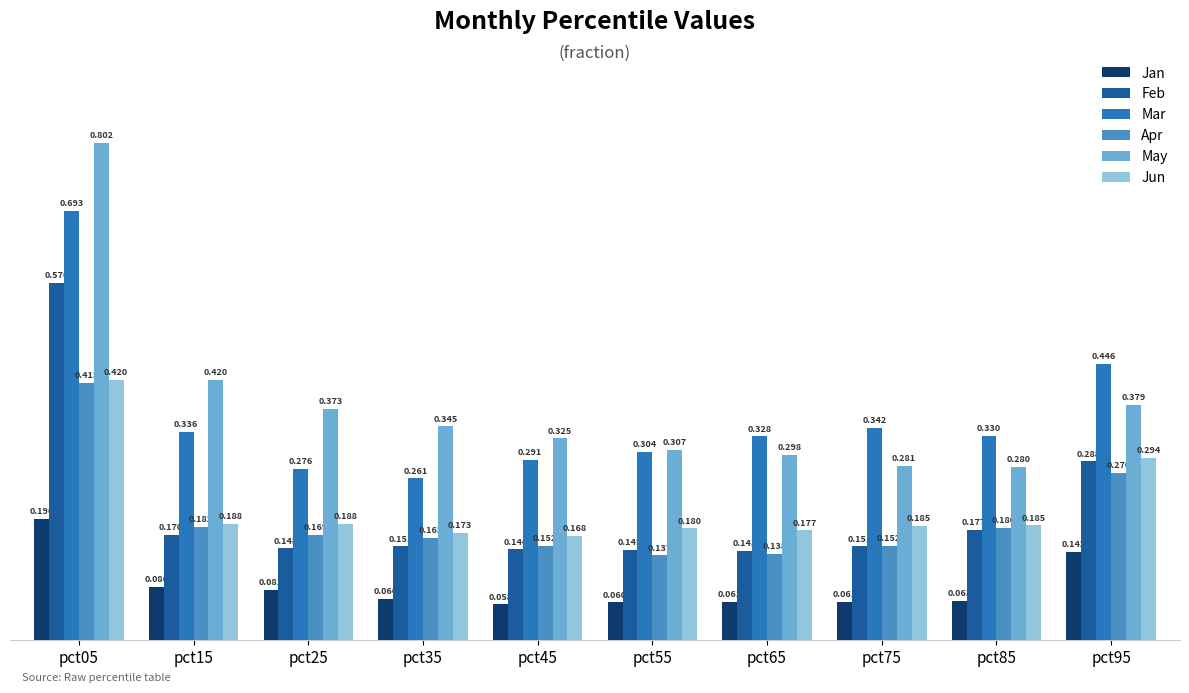

At which label is Feb closest to 0?

pct65